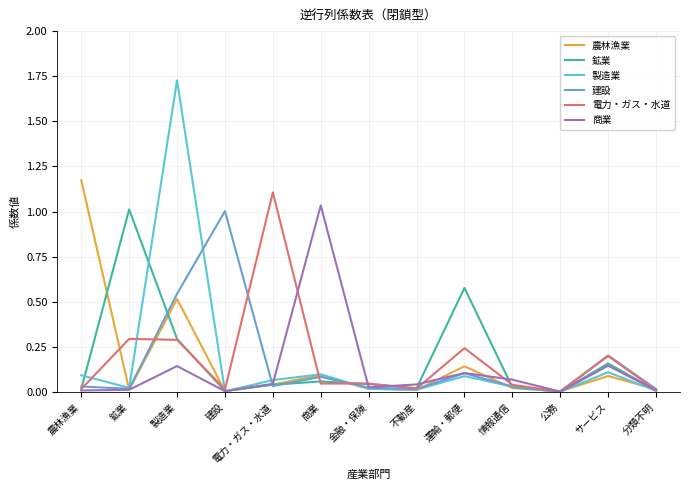

What is the total value across all series at 製造業?

3.5